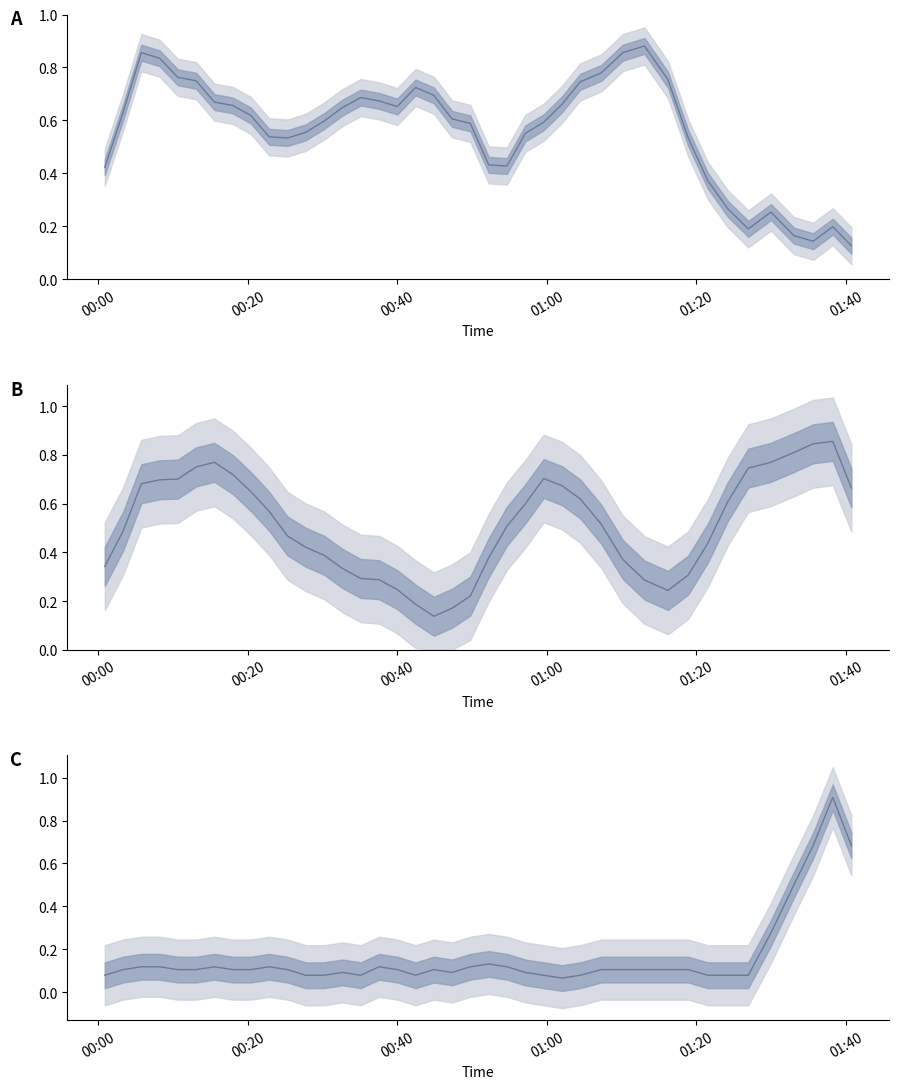

The value of BME280_temperature (norm) at 35 is 0.1. True or false?

False